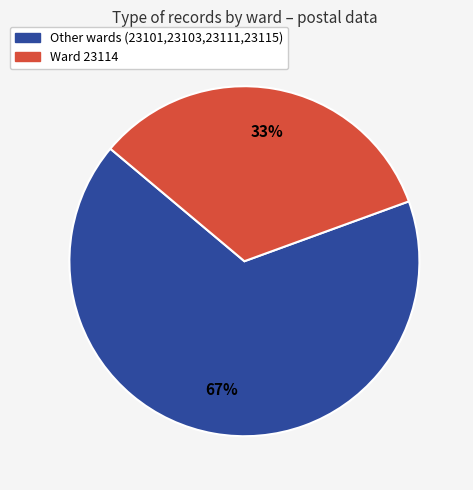

Is there any slice that represents more than half of the pie?

Yes